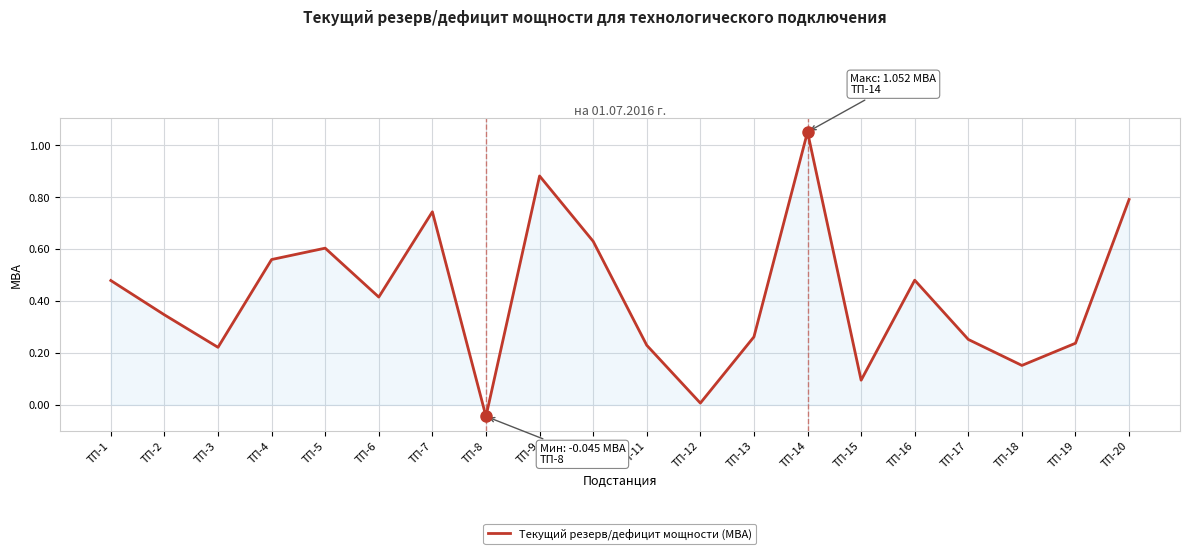

At which category does the chart reach its peak across all series?

ТП-14